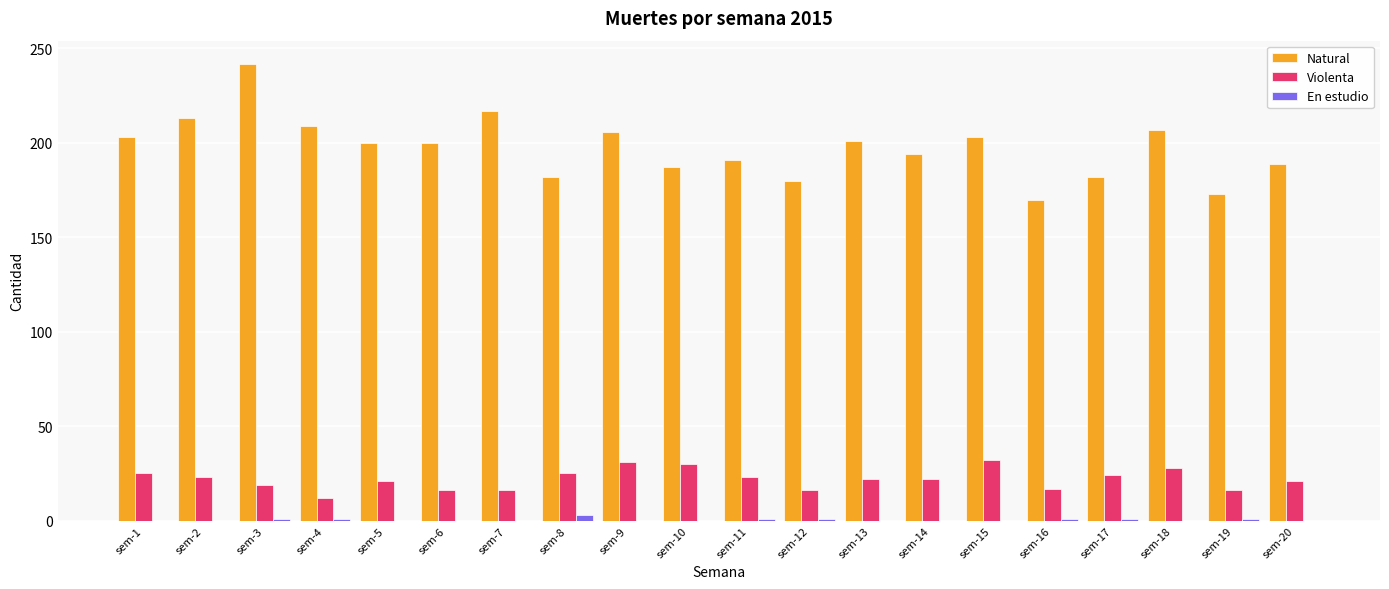

True or false: Violenta has a value of 29 at sem-20.

False